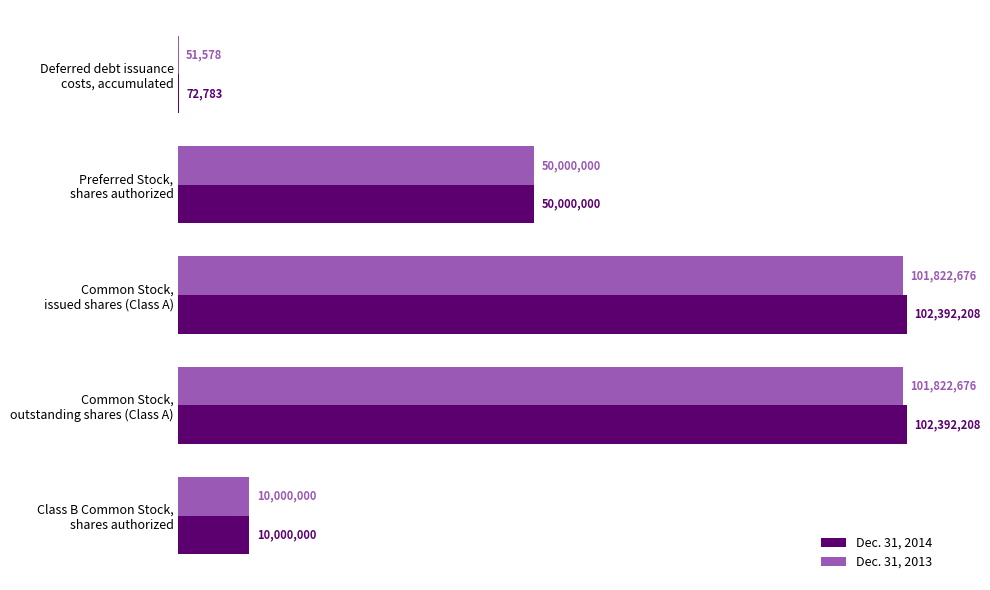

What are all the series names shown in the legend?

Dec. 31, 2014, Dec. 31, 2013